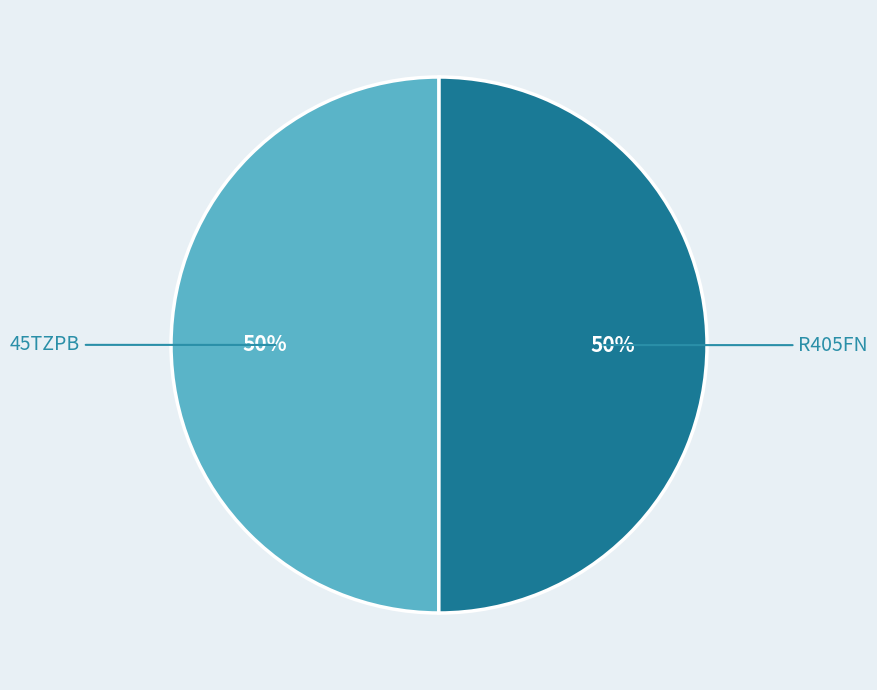

To the nearest percent, what is the average slice percentage?

50%